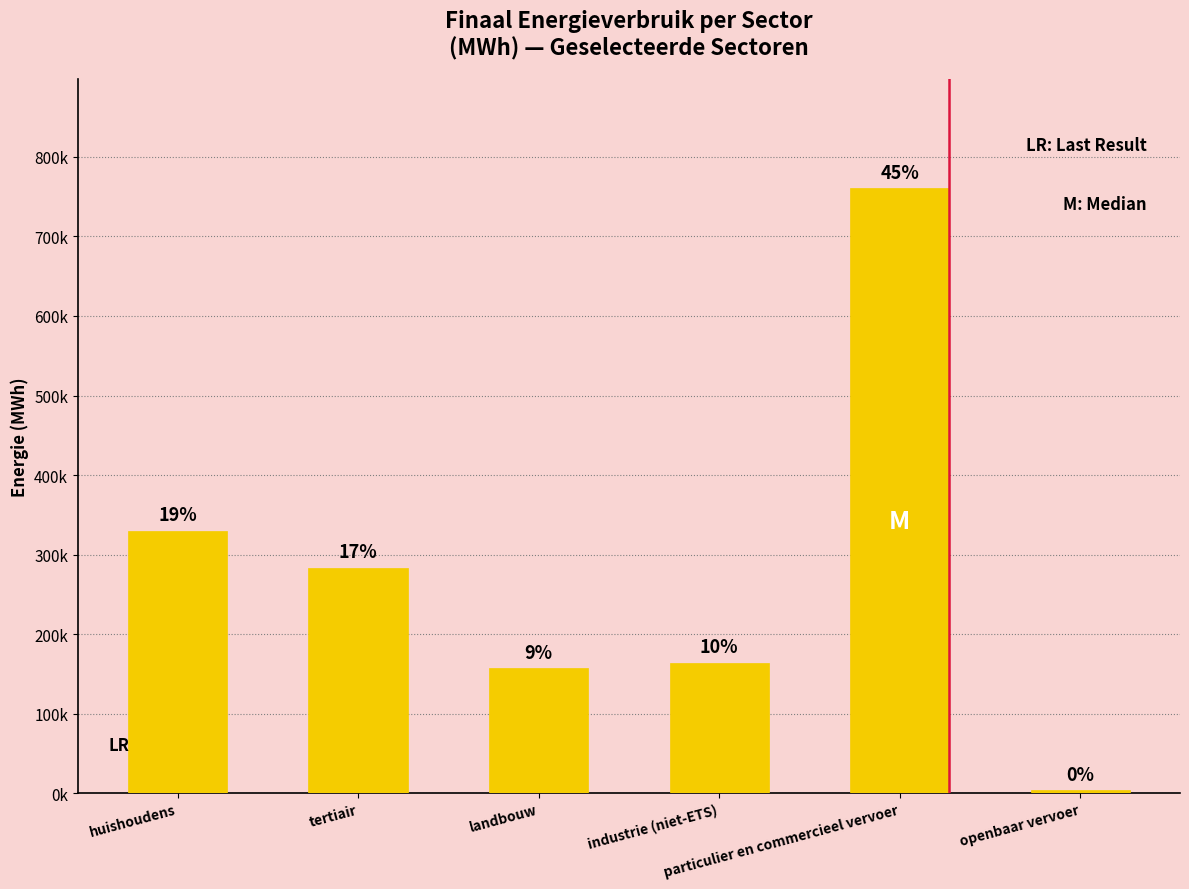

Does the chart contain any negative values?

No